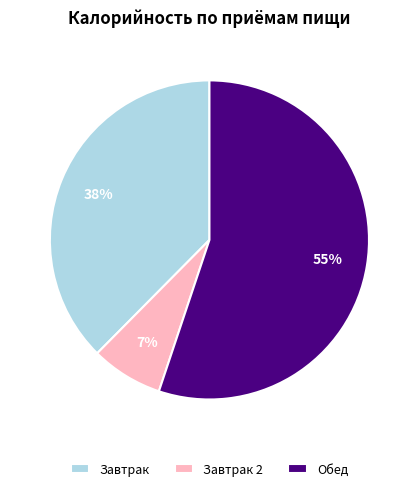

What is the majority slice?

Обед